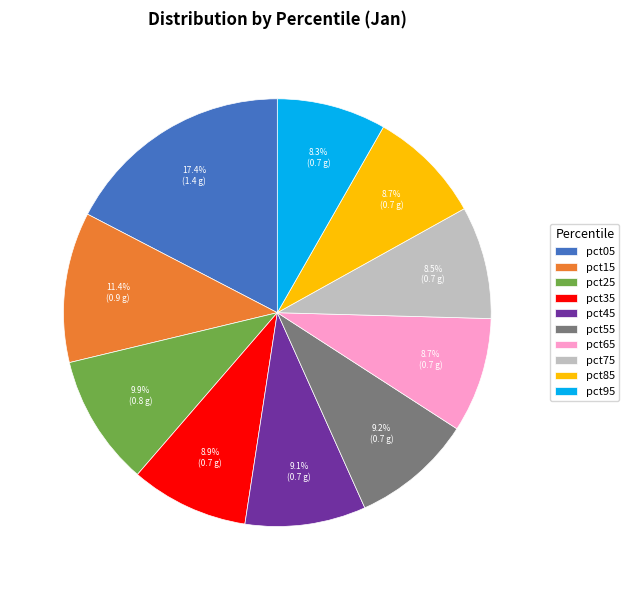

Which slice is the largest?

pct05